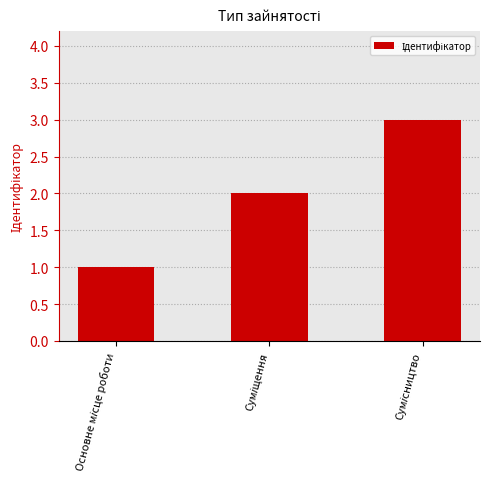

Count the values in the range 1 to 3.

3